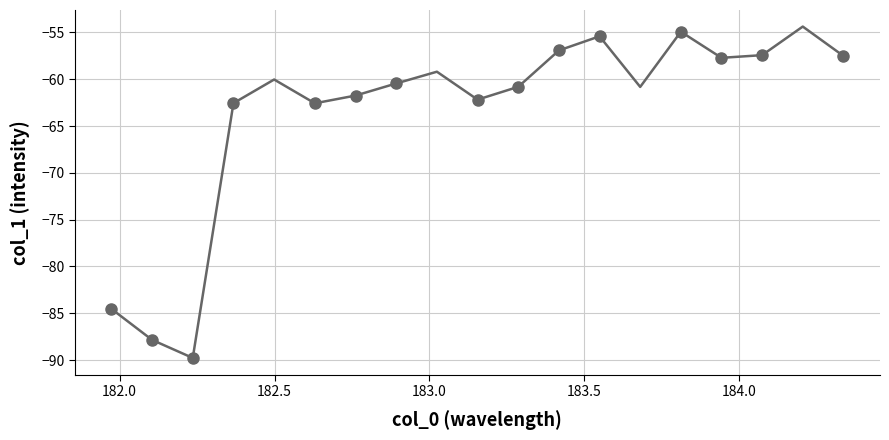

What is the range of Y values (max minus min)?

34.9